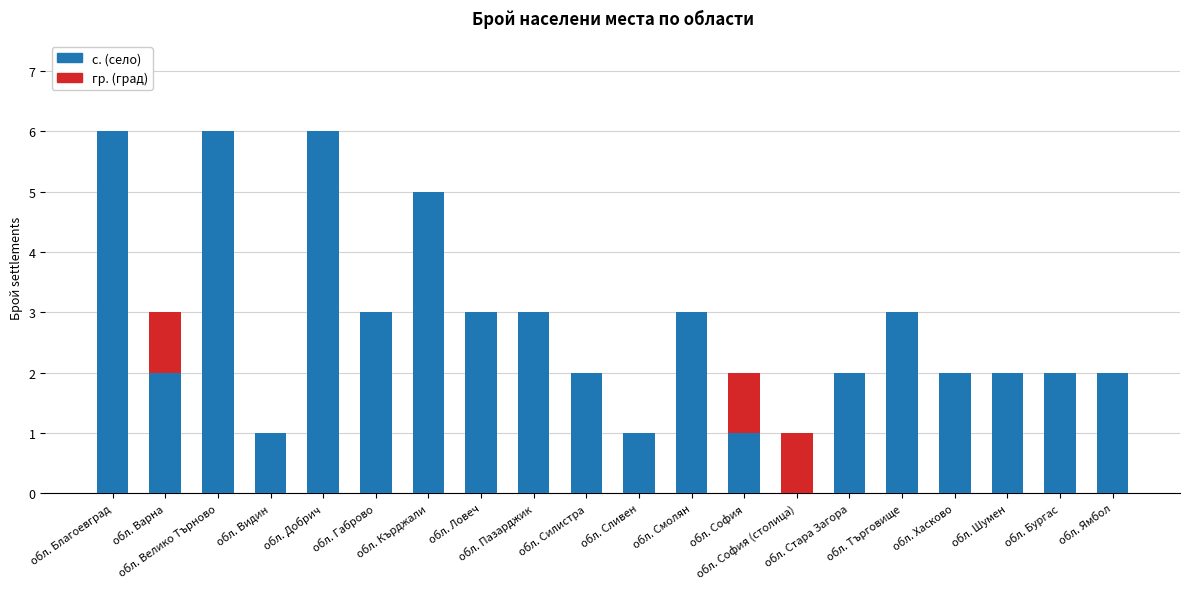

What is the maximum value for с. (село)?

6